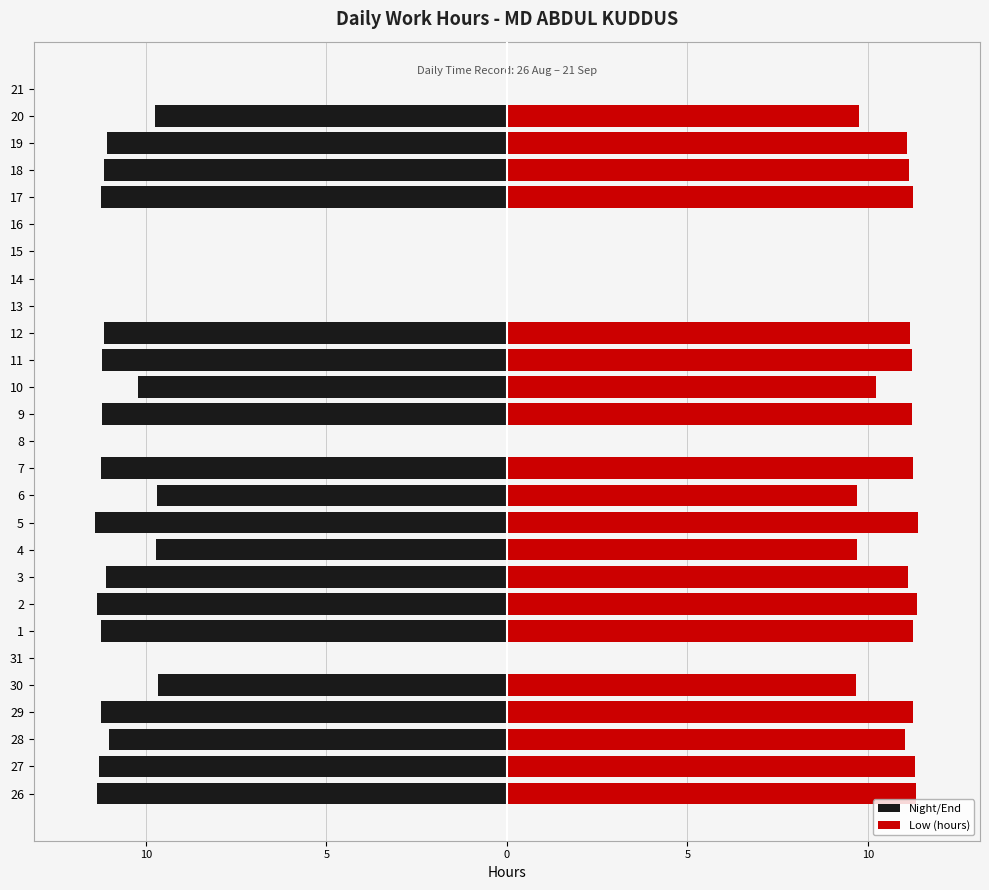

At how many categories does at least one series exceed 0?

20